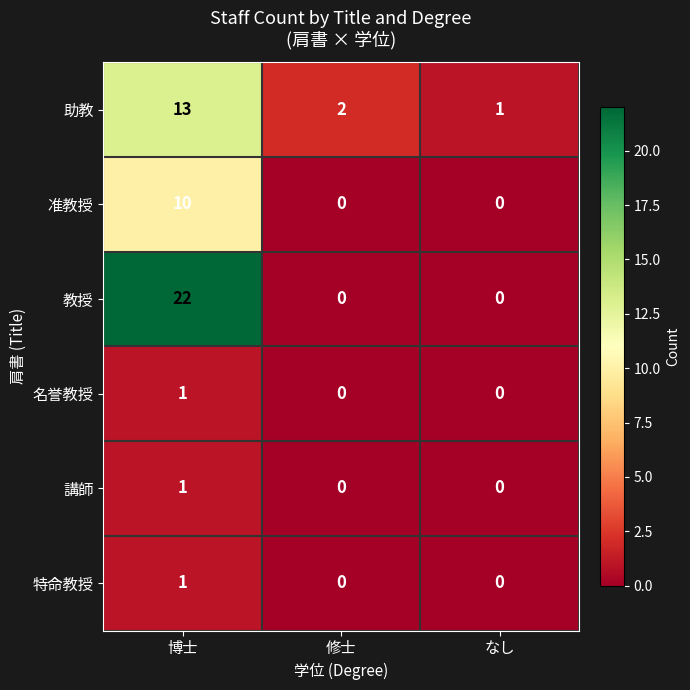

List the labels in order of 助教 value, largest first.

博士, 修士, なし